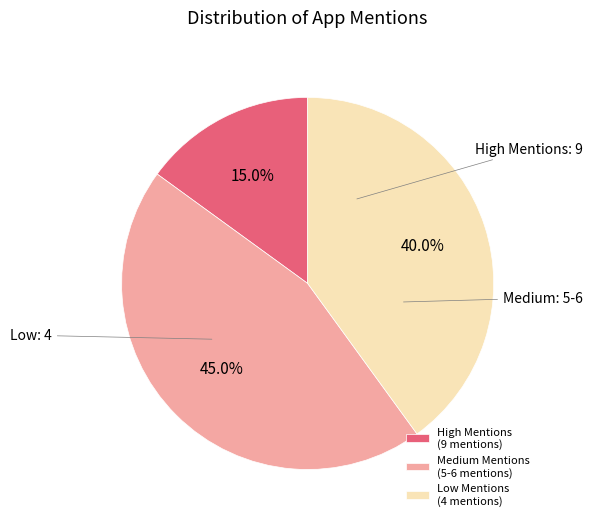

How many segments does this pie chart have?

3